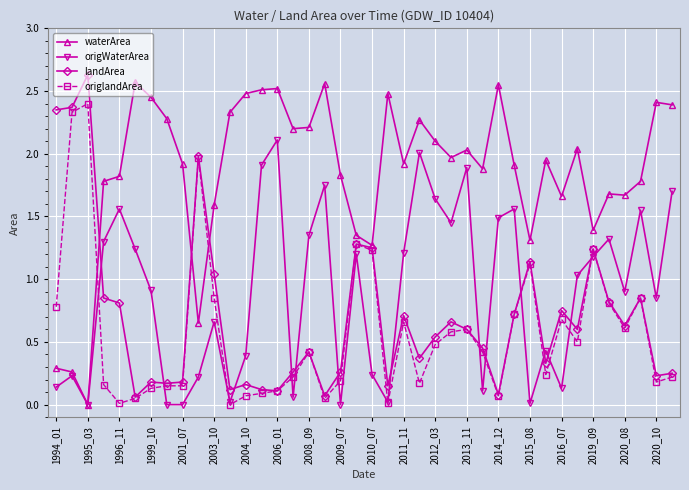

What is the value of the waterArea point at the 25th from the left?

2.1